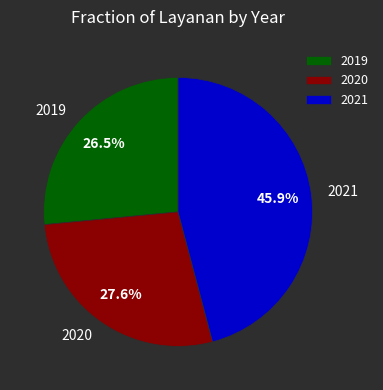

Which has a higher value, 2021 or 2020?

2021